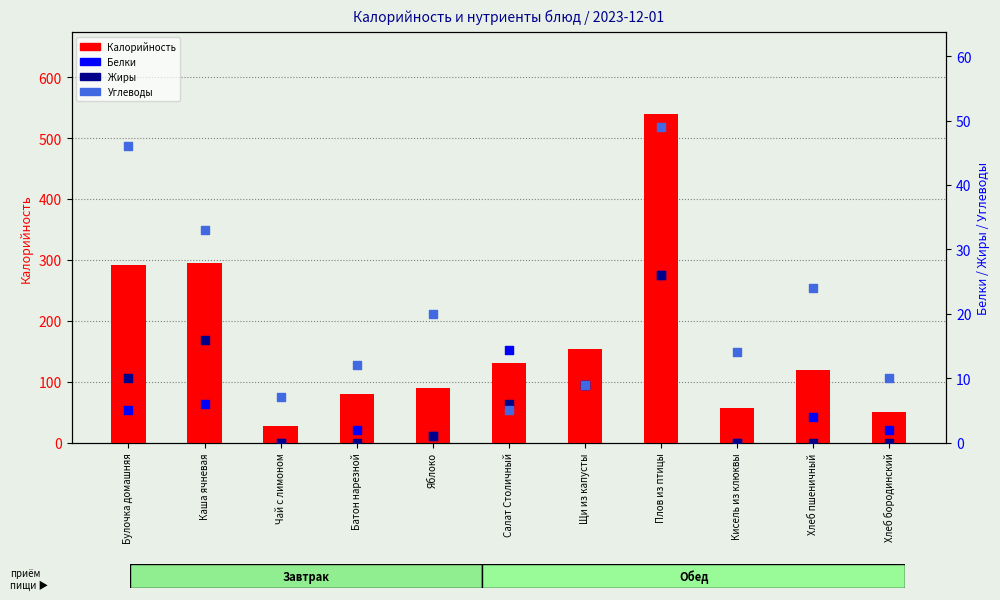

What is the total value across all series at Кисель из клюквы?

71.0